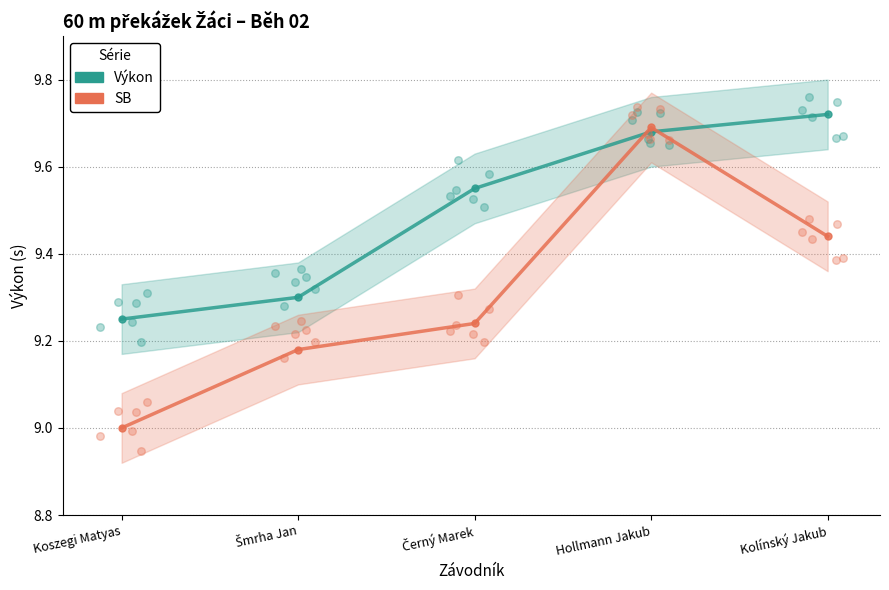

Which series reaches the minimum Y coordinate?

SB